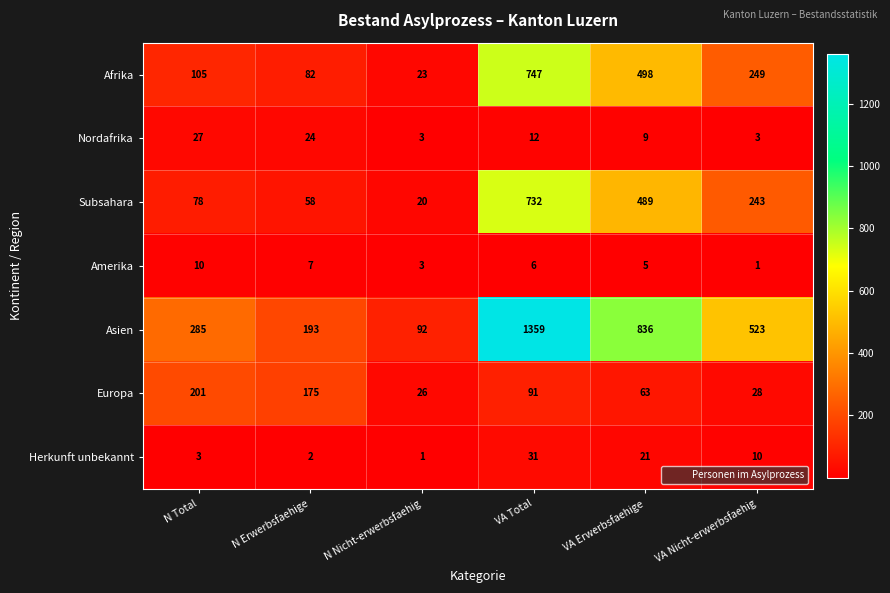

What is the sum of the Afrika values at VA Nicht-erwerbsfaehig and VA Erwerbsfaehige?

747